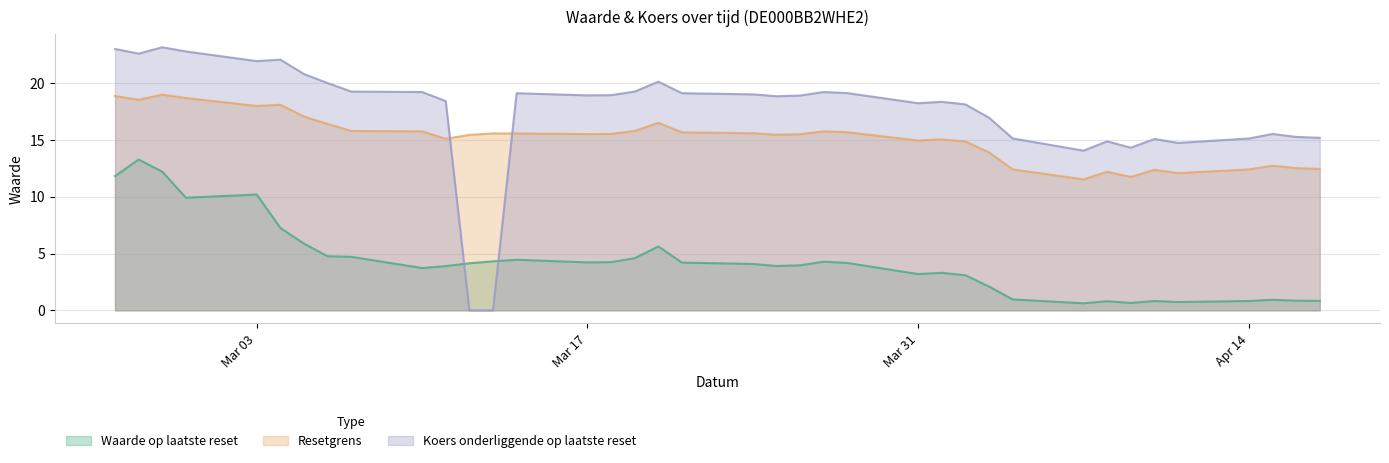

Which series has the widest spread of values?

Koers onderliggende op laatste reset